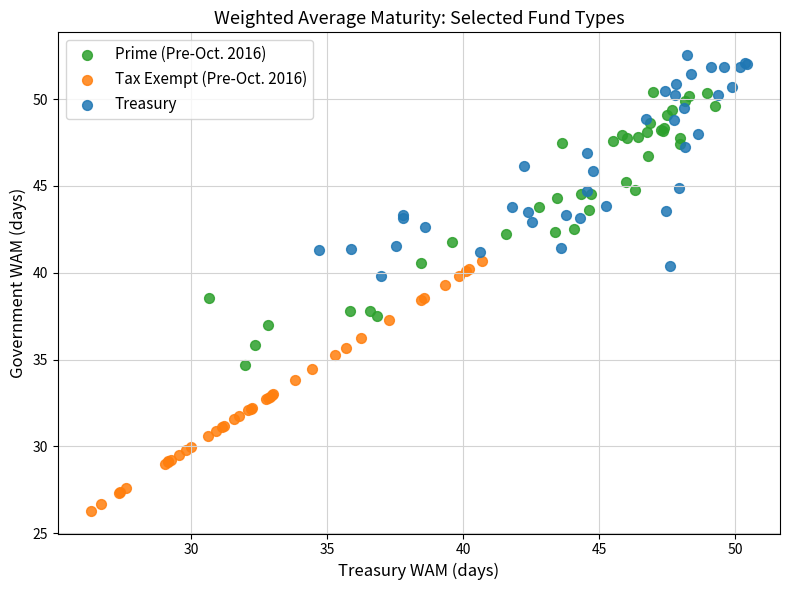

Which series reaches the minimum Y coordinate?

Tax Exempt (Pre-Oct. 2016)